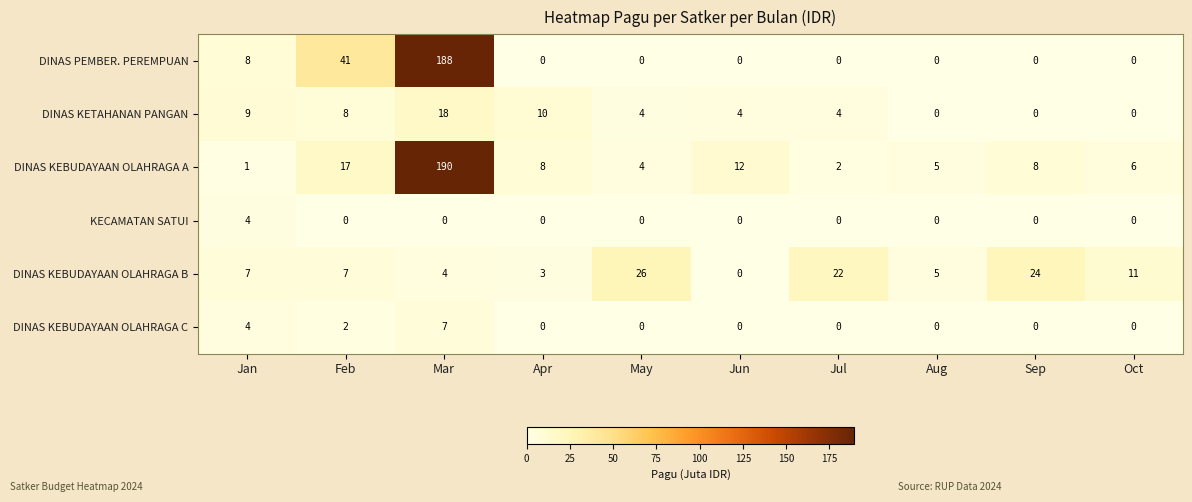

How many positive values does the DINAS KEBUDAYAAN OLAHRAGA C series have?

3